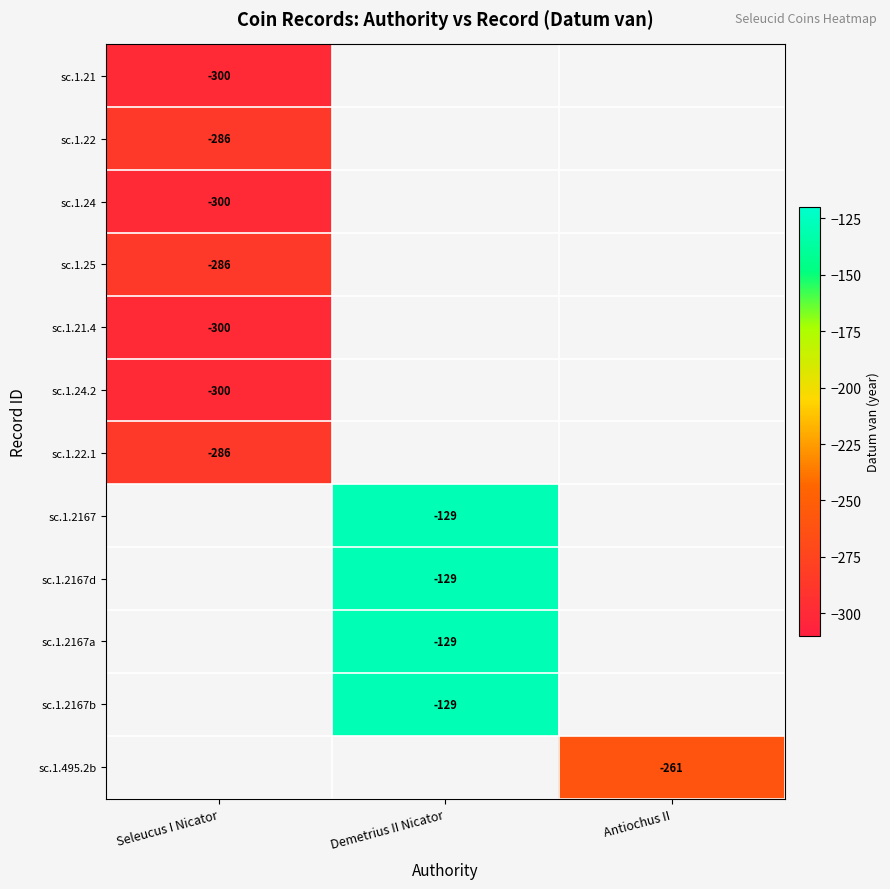

Is it true that sc.1.2167 equals -129 at Demetrius II Nicator?

True